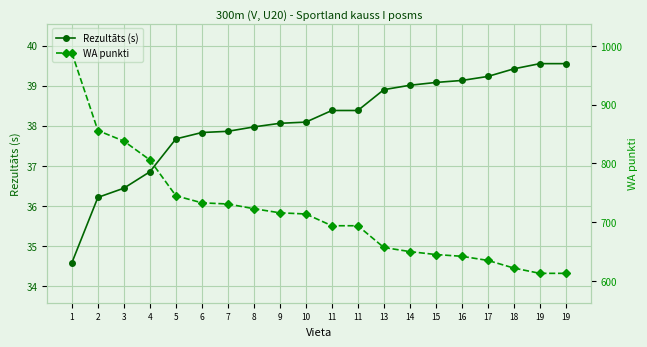

Which has a higher value, 8 or 6?

8